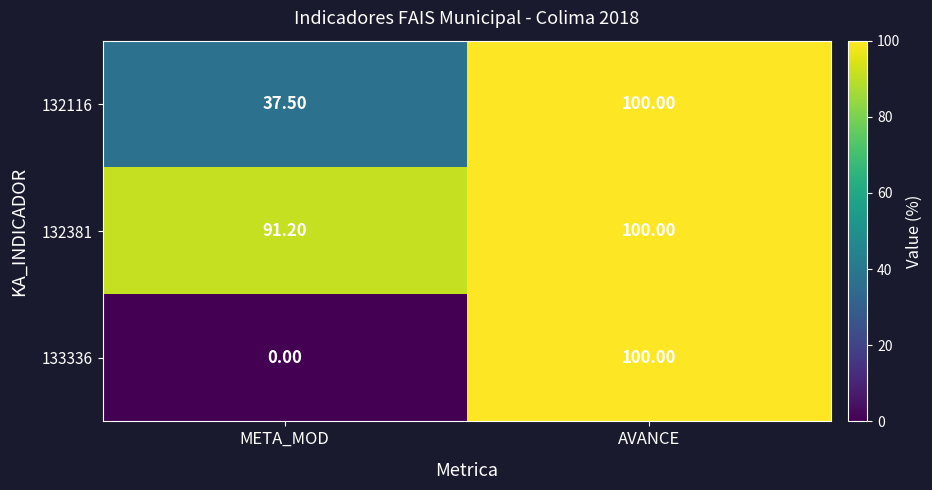

Rank the series at META_MOD from lowest to highest value.

133336, 132116, 132381